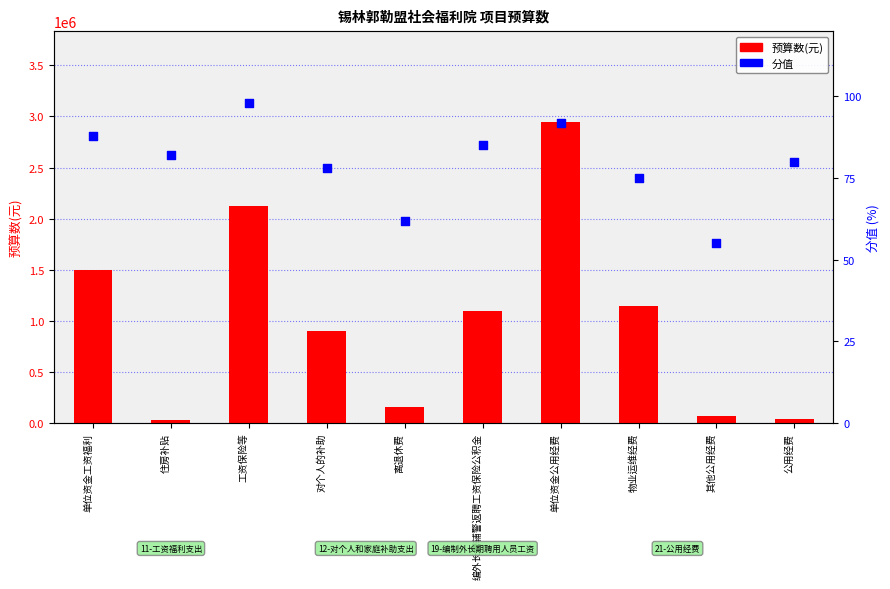

What are all the series names shown in the legend?

预算数(元), 分值